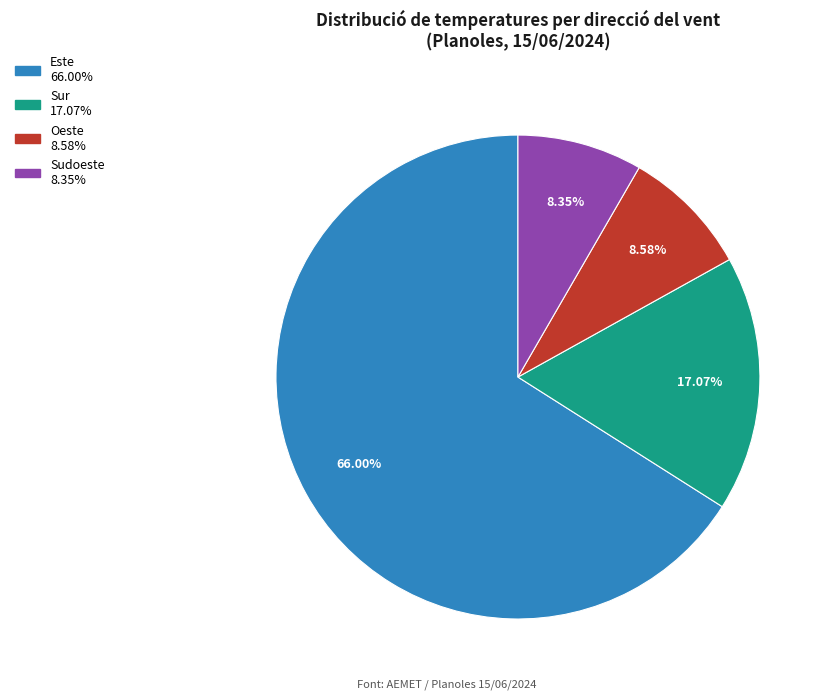

Does any single category account for the majority?

Yes